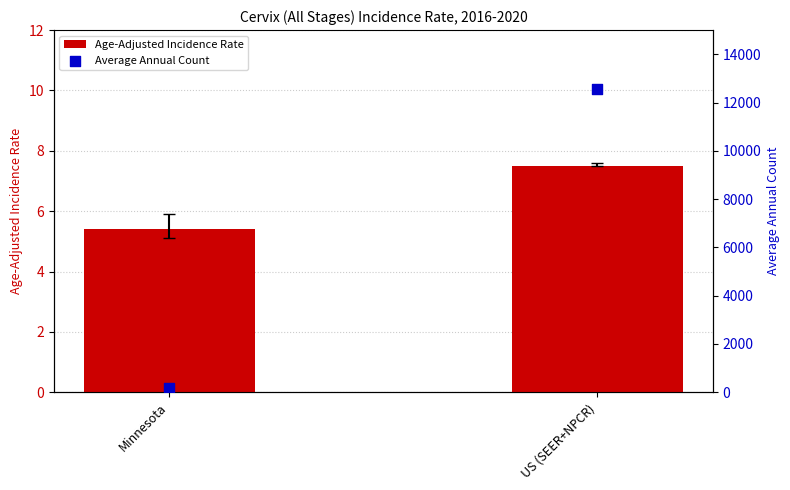

Is the value of Average Annual Count at US (SEER+NPCR) greater than the value of Age-Adjusted Incidence Rate at Minnesota?

Yes